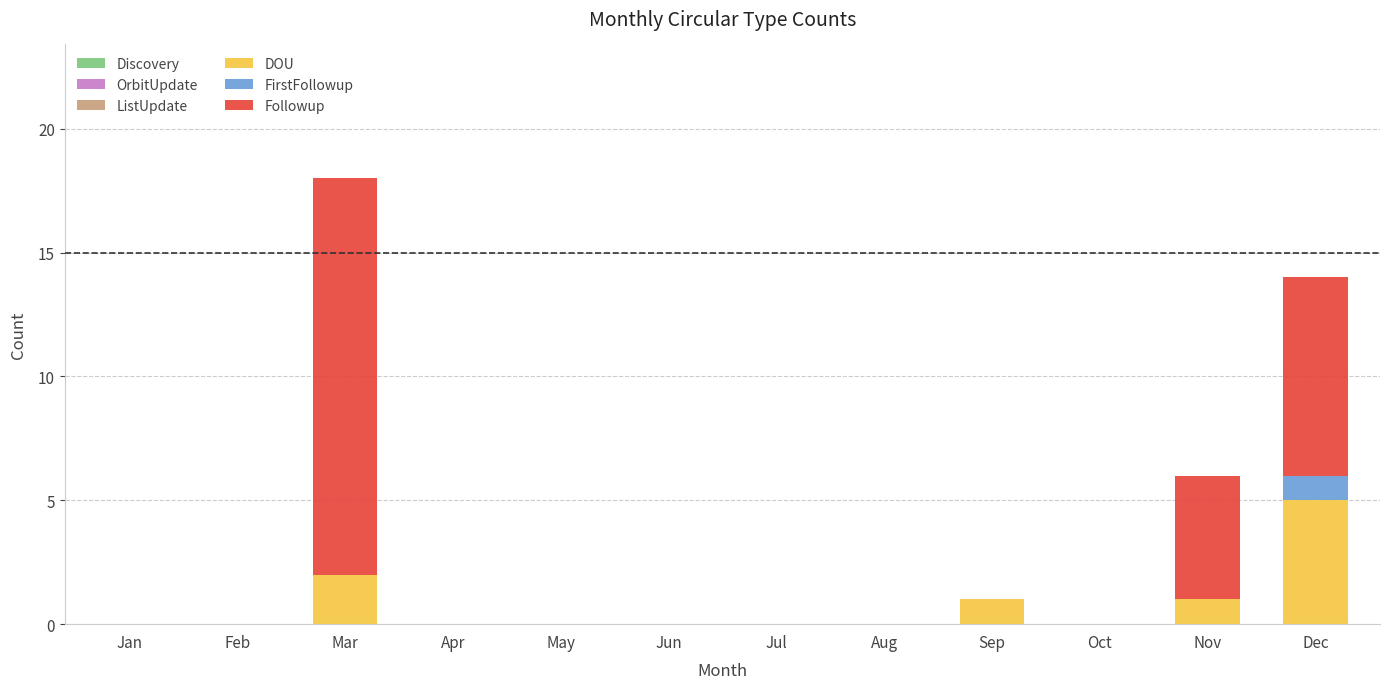

True or false: DOU has a value of 0 at Feb.

True